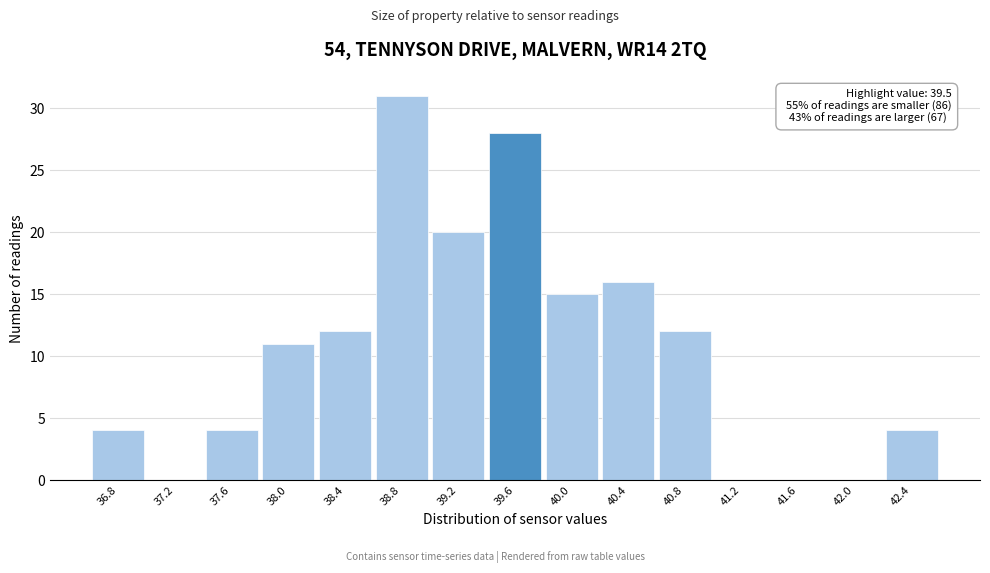

Which range on the x-axis has the tallest bar?

38.6 to 39.0